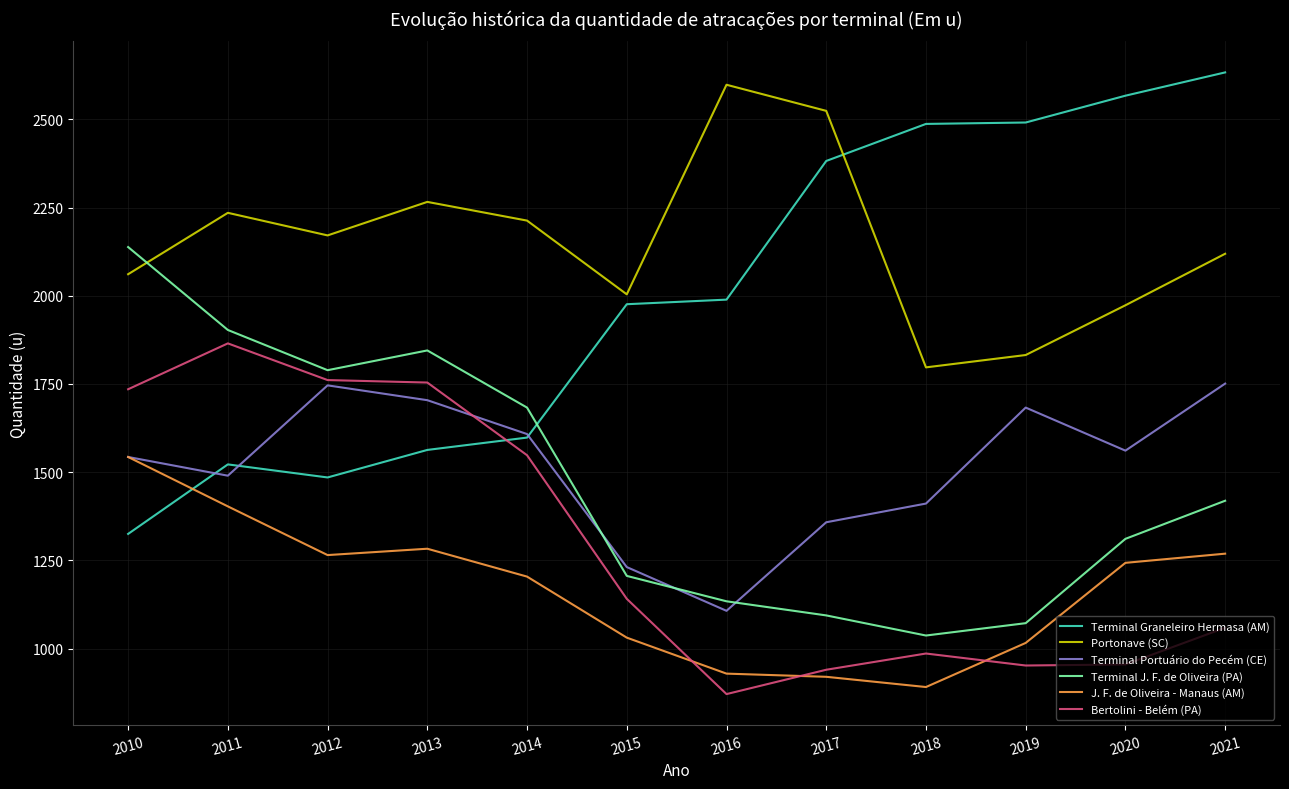

Is the value of Terminal Portuário do Pecém (CE) at 2014 greater than the value of Terminal Graneleiro Hermasa (AM) at 2019?

No